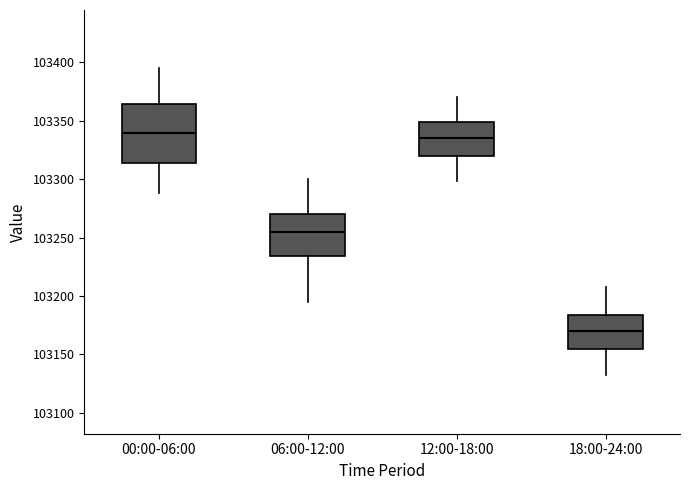

Reading left to right, transcribe this box plot: for each box, give where its median line is, the range the box spans, and where its two whiskers end, as read against the y-axis. The values are not printed on the chart, so give them approximately, as read against the axis.

00:00-06:00: median 103340, box 103315 to 103365, whiskers 103290 to 103395
06:00-12:00: median 103255, box 103235 to 103270, whiskers 103195 to 103300
12:00-18:00: median 103335, box 103320 to 103350, whiskers 103300 to 103370
18:00-24:00: median 103170, box 103155 to 103185, whiskers 103130 to 103210